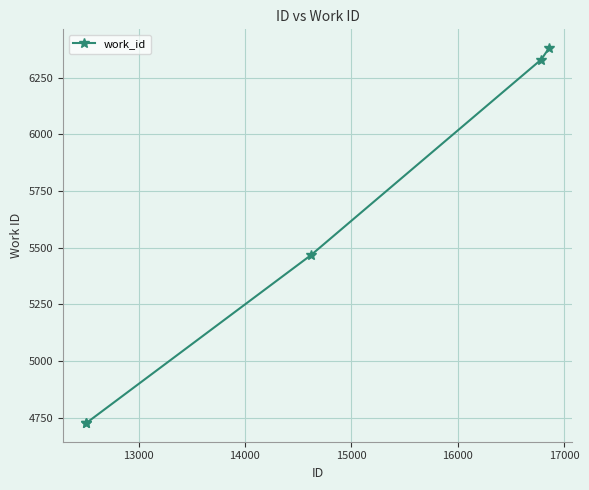

What is the sum of all values?

27633